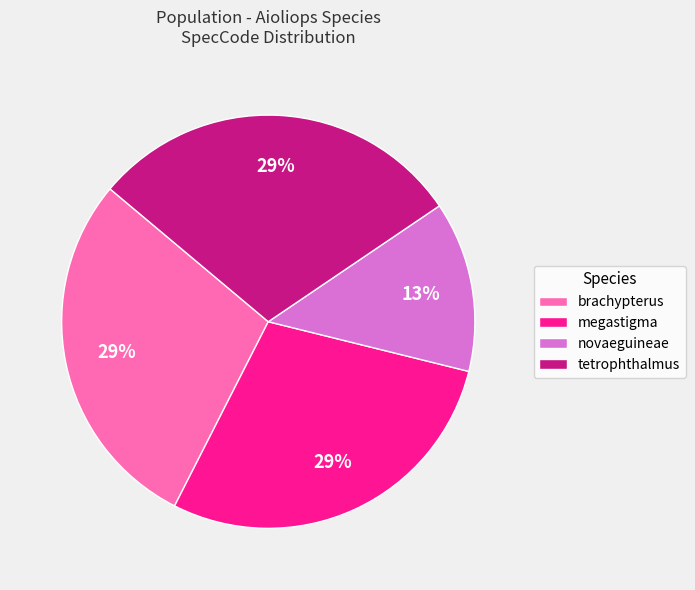

To the nearest percent, what percentage of the pie is megastigma?

29%